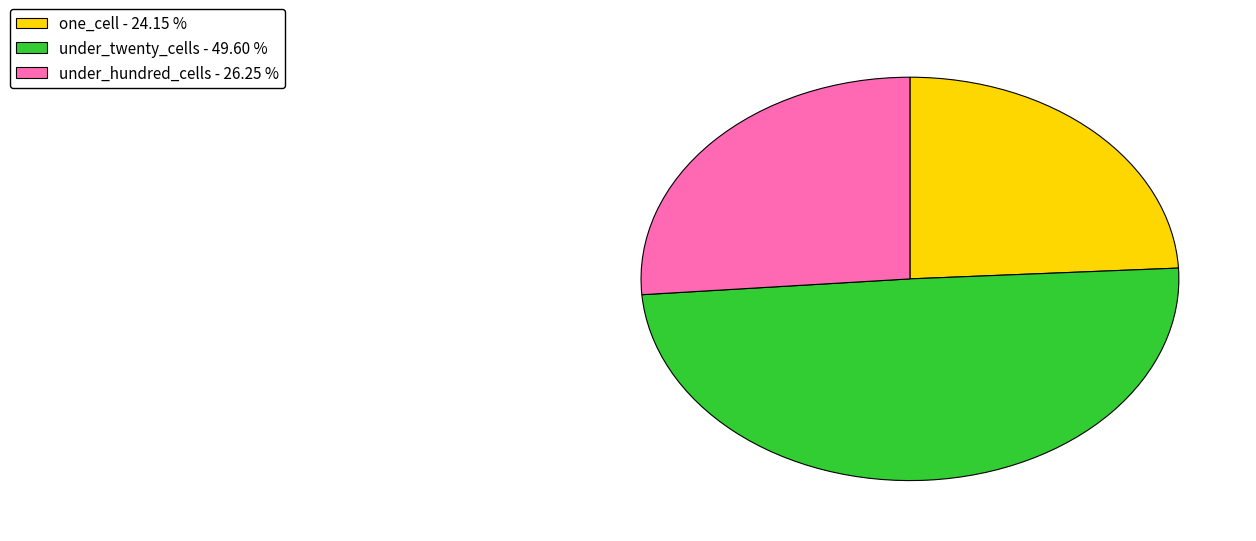

Is there a majority slice in this chart?

No